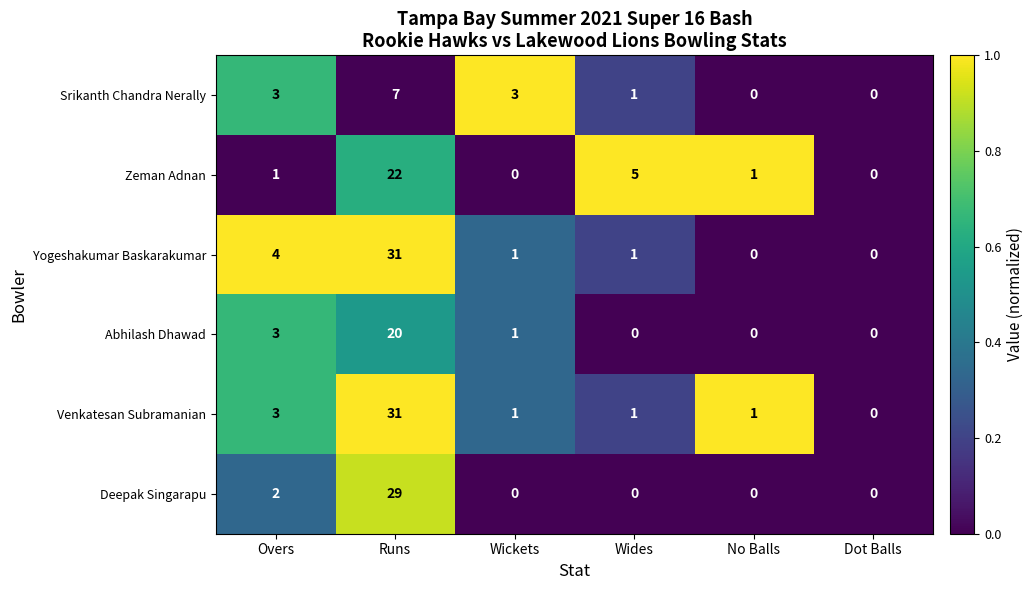

Between Wickets and No Balls, which series saw the biggest shift?

Srikanth Chandra Nerally